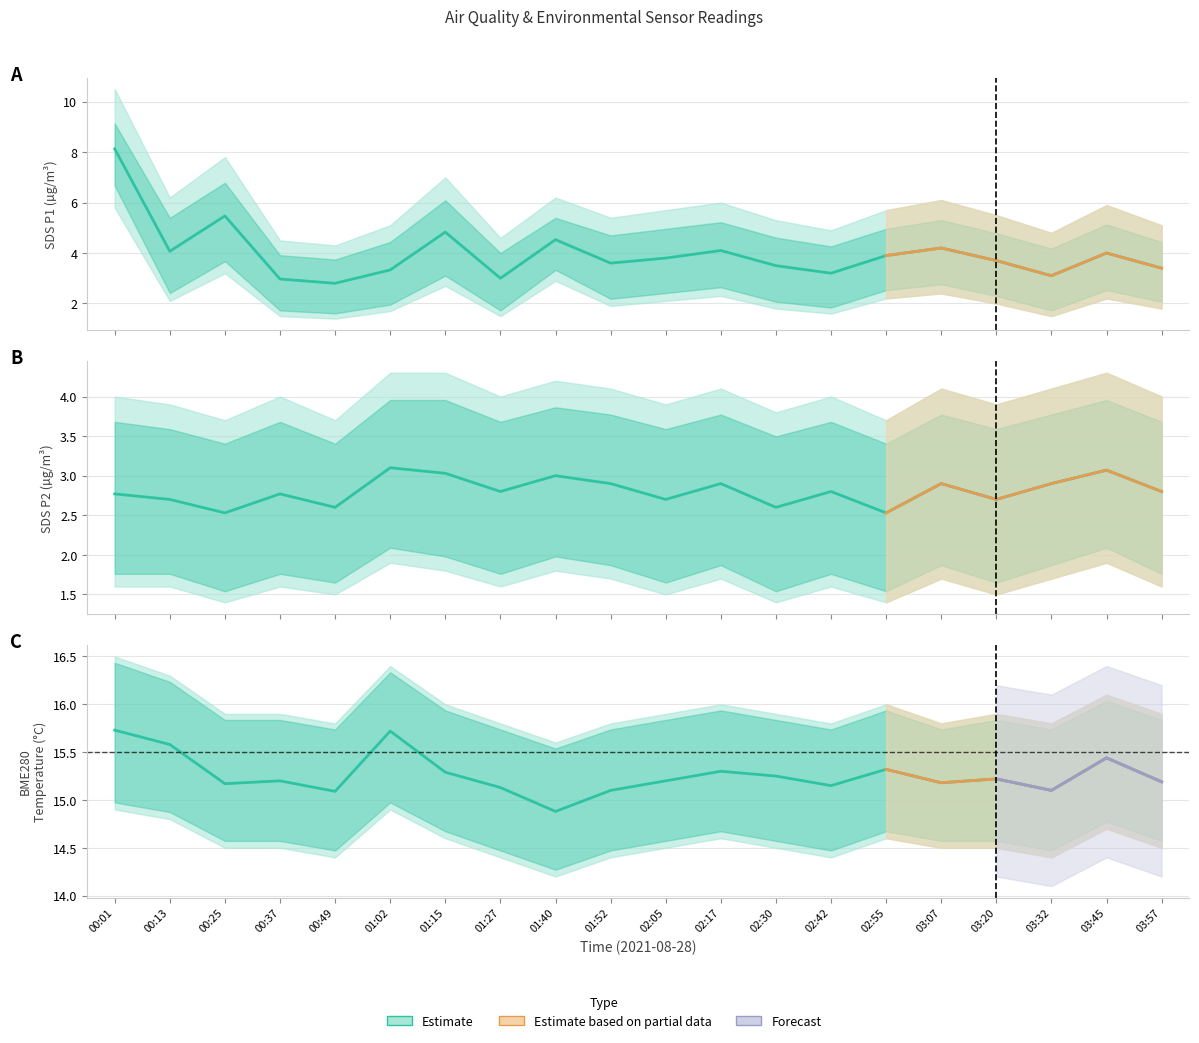

At which category is the sum across all series the highest?

00:01